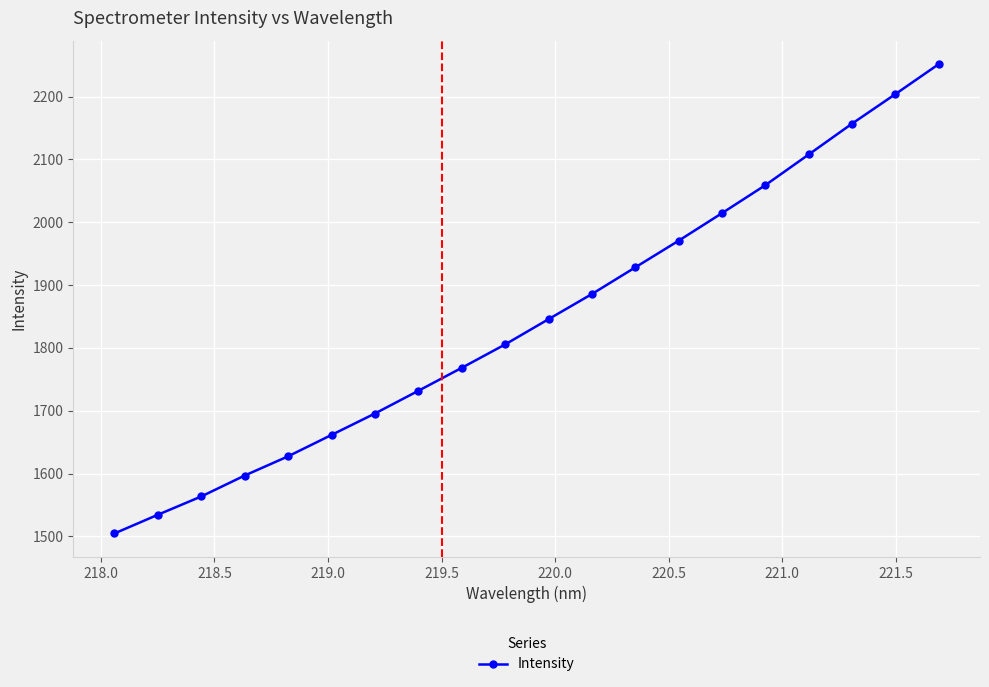

Reading left to right, extract all data points from this chart.

1504.7	1534.4	1563.6	1596.8	1627.4	1661.5	1695.6	1731.7	1768.3	1805.5	1845.7	1885.8	1928.2	1970.7	2014.6	2059.1	2108.0	2157.1	2204.1	2251.9